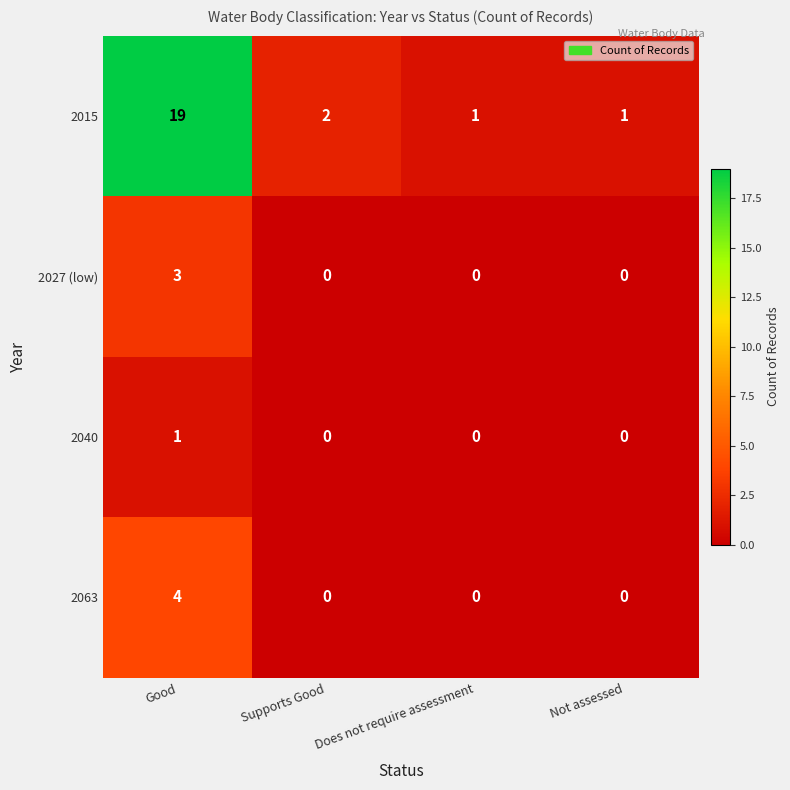

What is the sum of the 2027 (low) values at Good and Not assessed?

3